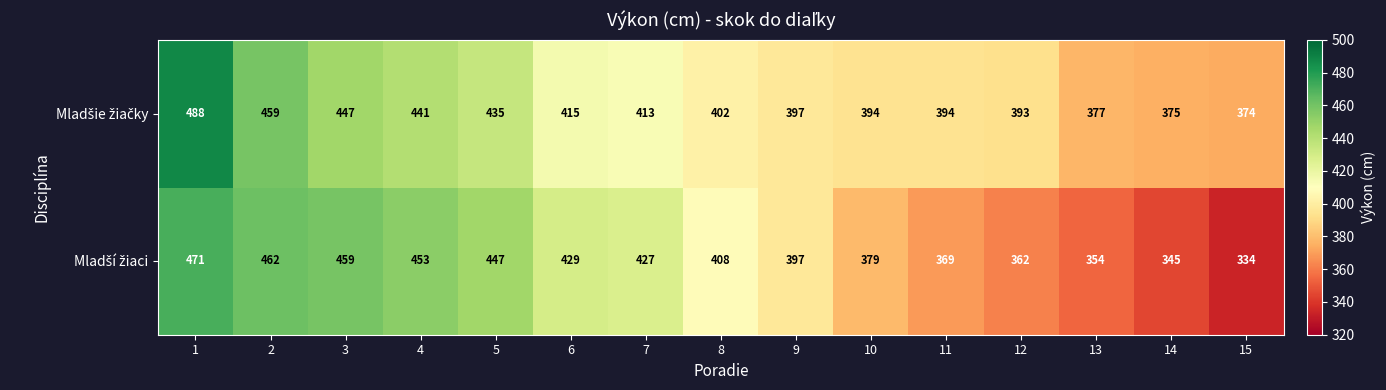

What is the total value across all series at 13?

731